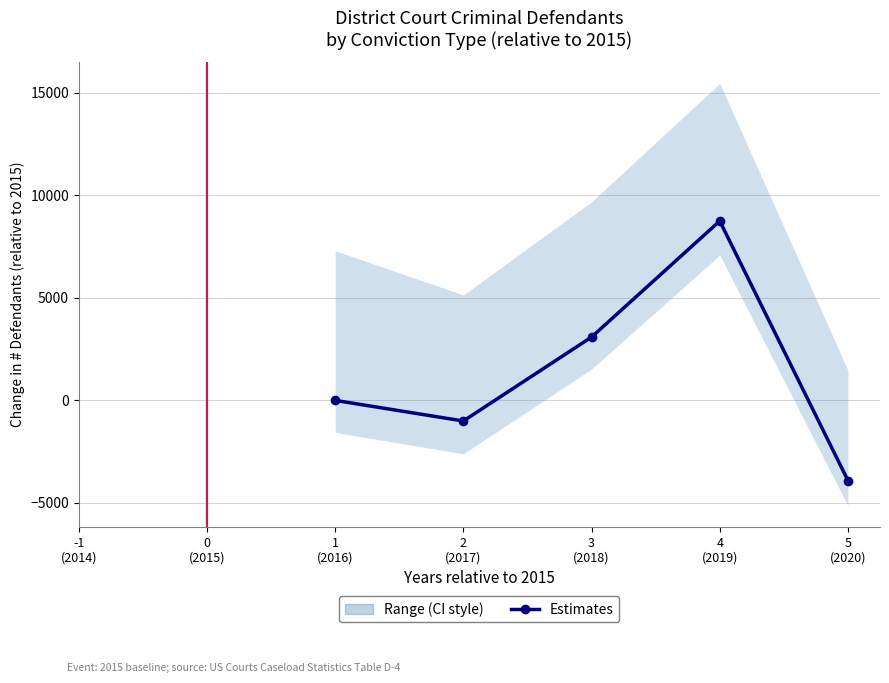

Does the chart display data point markers on the line(s)?

Yes